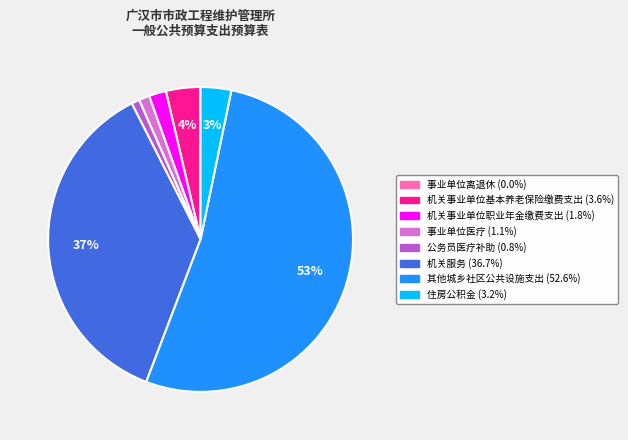

Does 其他城乡社区公共设施支出 account for over 50% of the chart?

Yes